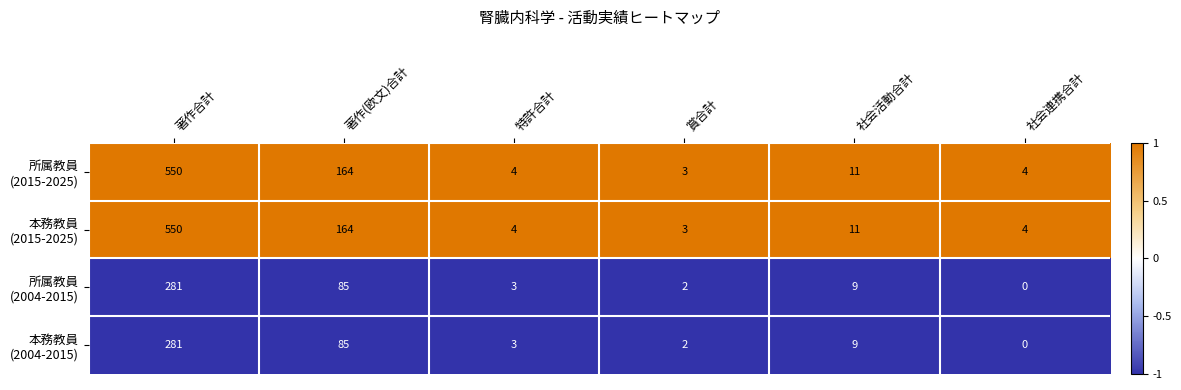

What is the difference between the highest and lowest values at 著作合計?

269